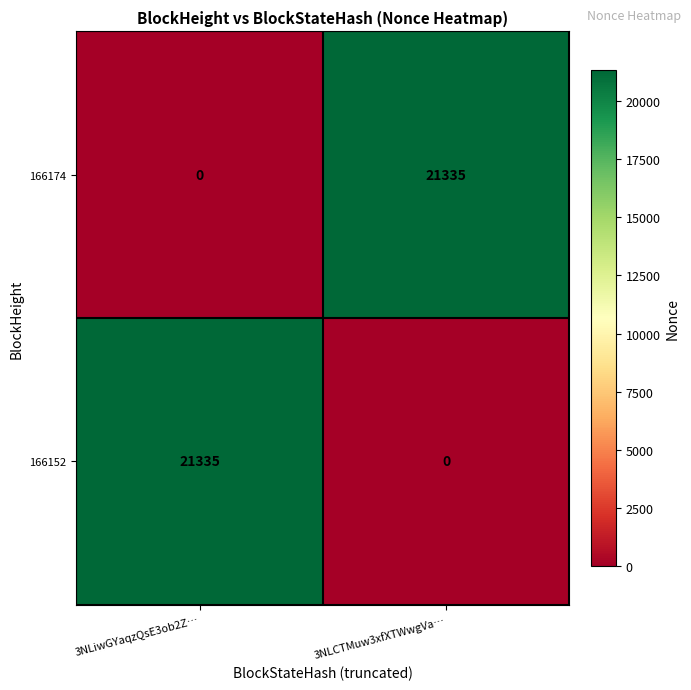

What is the difference between the 166152 values at 3NLiwGYaqzQsE3ob2Z… and 3NLCTMuw3xfXTWwgVa…?

21335